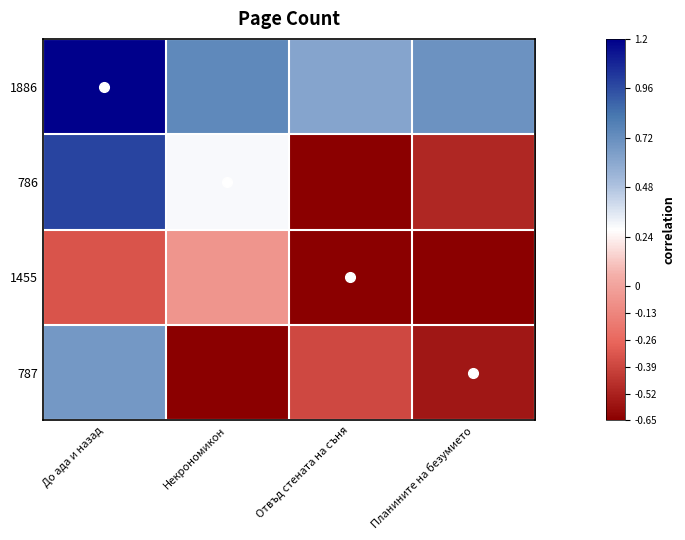

Count the number of categories in the chart.

4